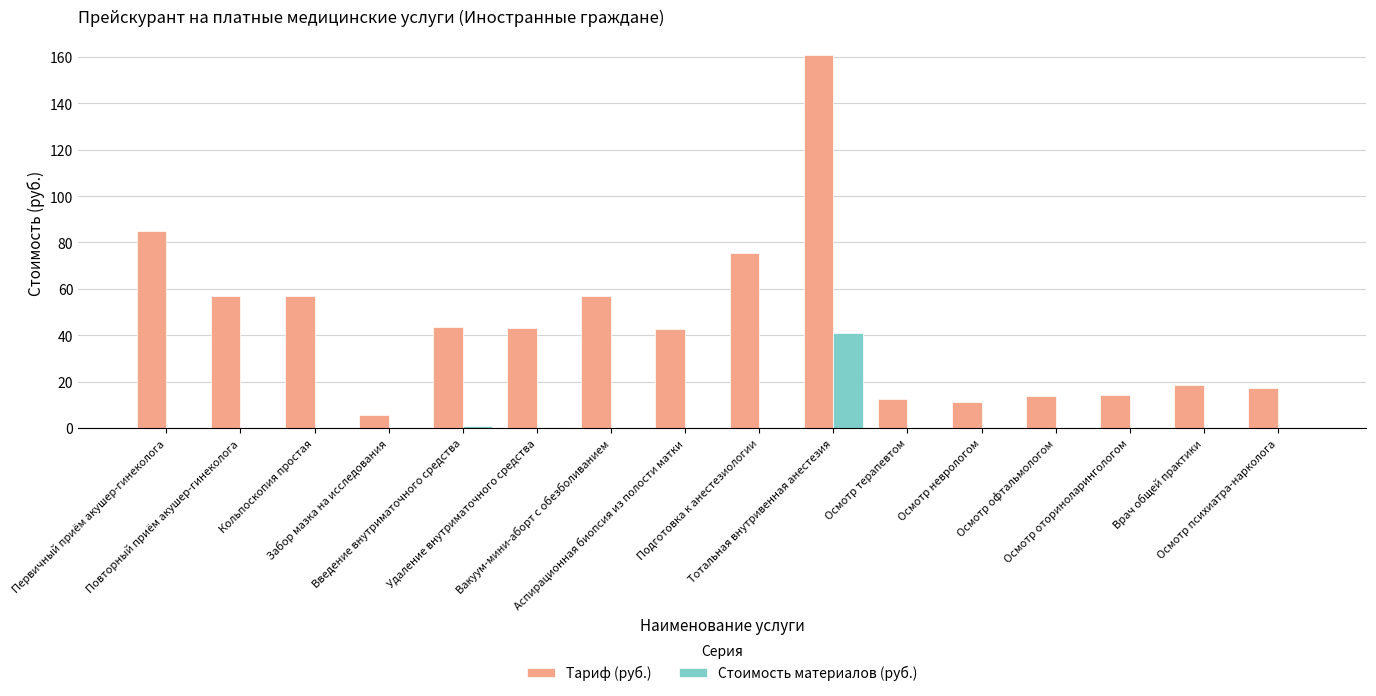

What is the maximum value for Стоимость материалов (руб.)?

41.0